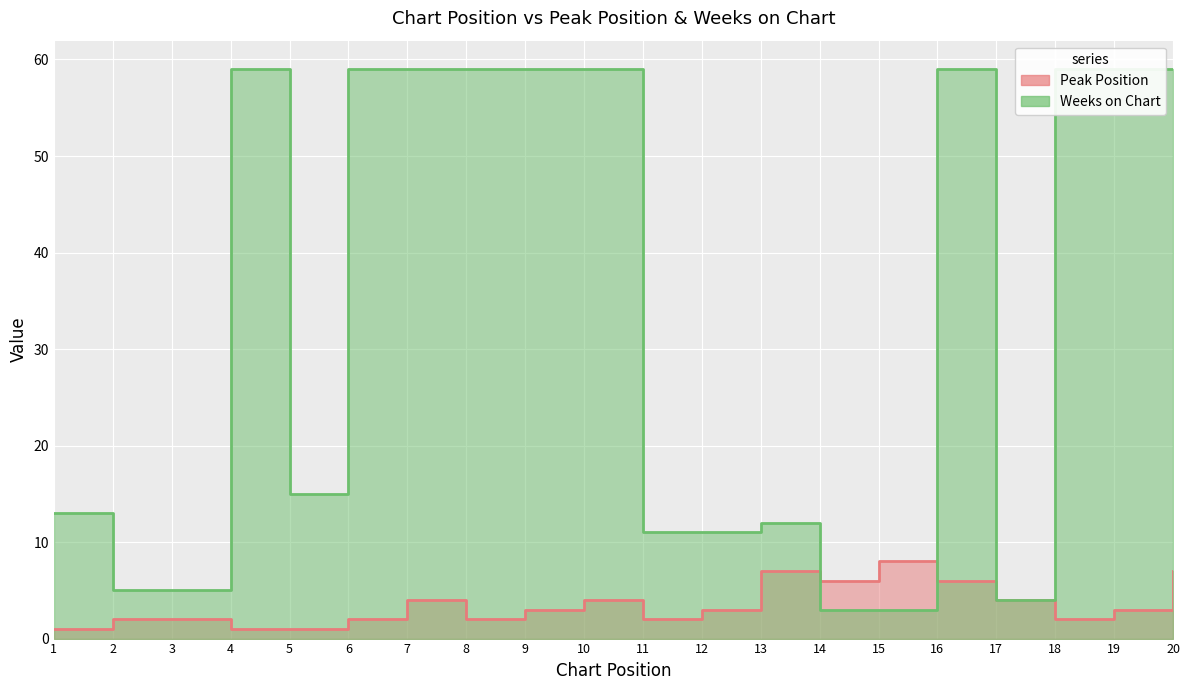

Reading right to left, what are all the values shown in this chart?

Peak Position: 7	3	2	4	6	8	6	7	3	2	4	3	2	4	2	1	1	2	2	1
Weeks on Chart: 59	59	59	4	59	3	3	12	11	11	59	59	59	59	59	15	59	5	5	13